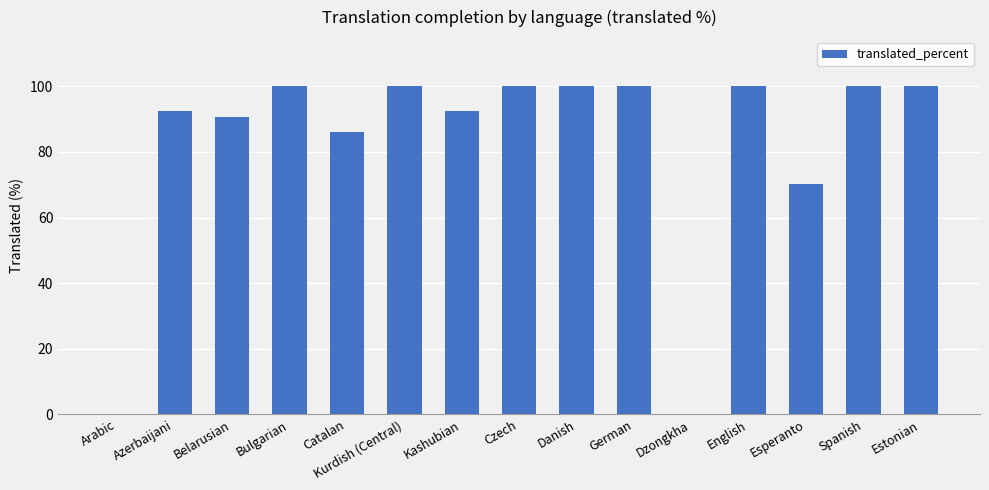

What is the greatest value displayed?

100.0